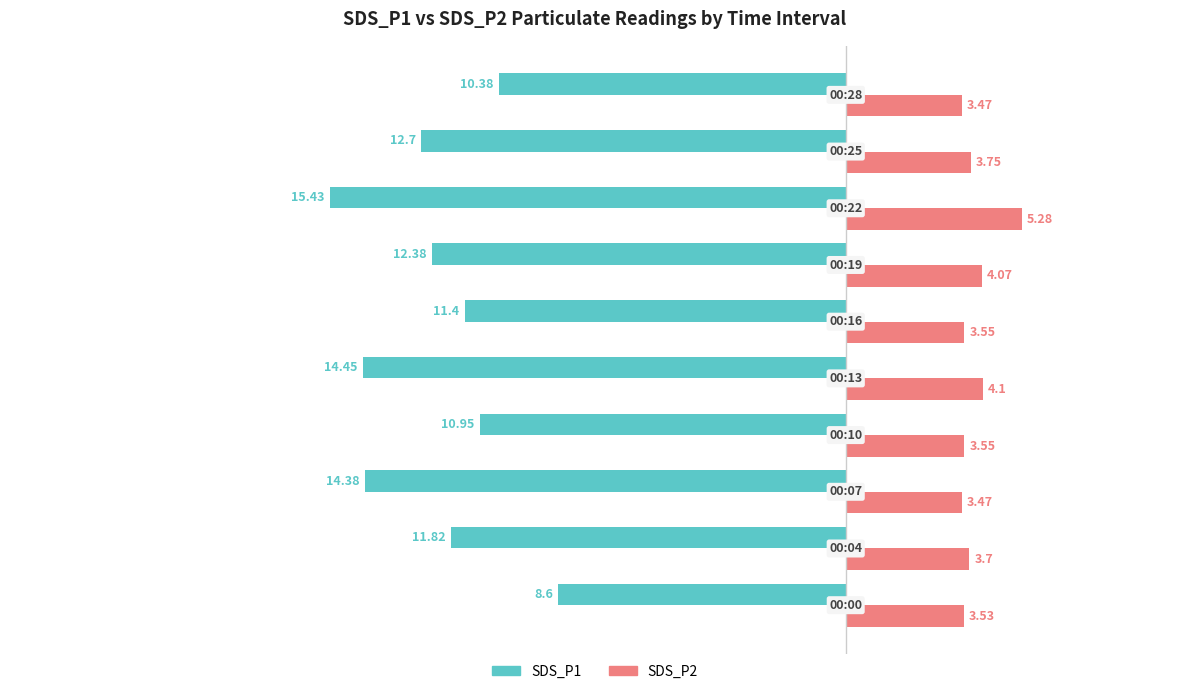

Which series has the largest total across all categories?

SDS_P2